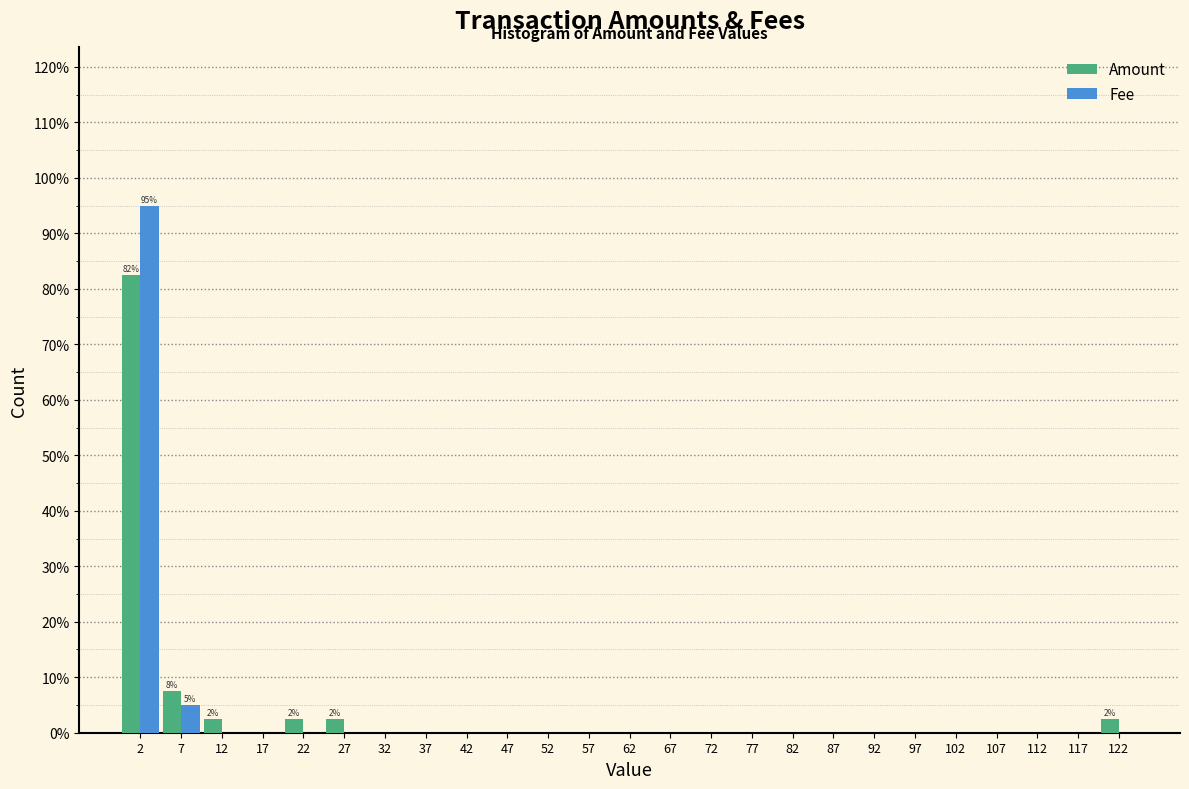

In the Fee series, which range on the x-axis has the tallest bar?

0 to 5